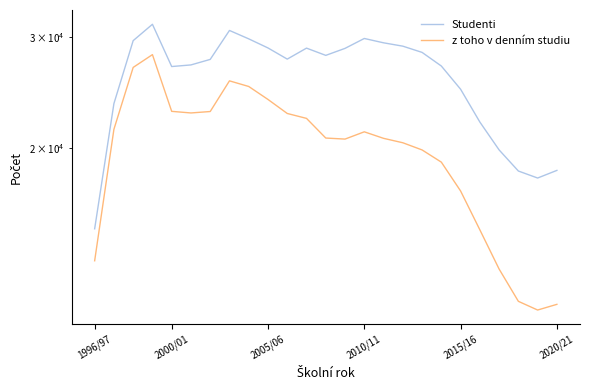

Which category has the lowest value in the Studenti series?

1996/97